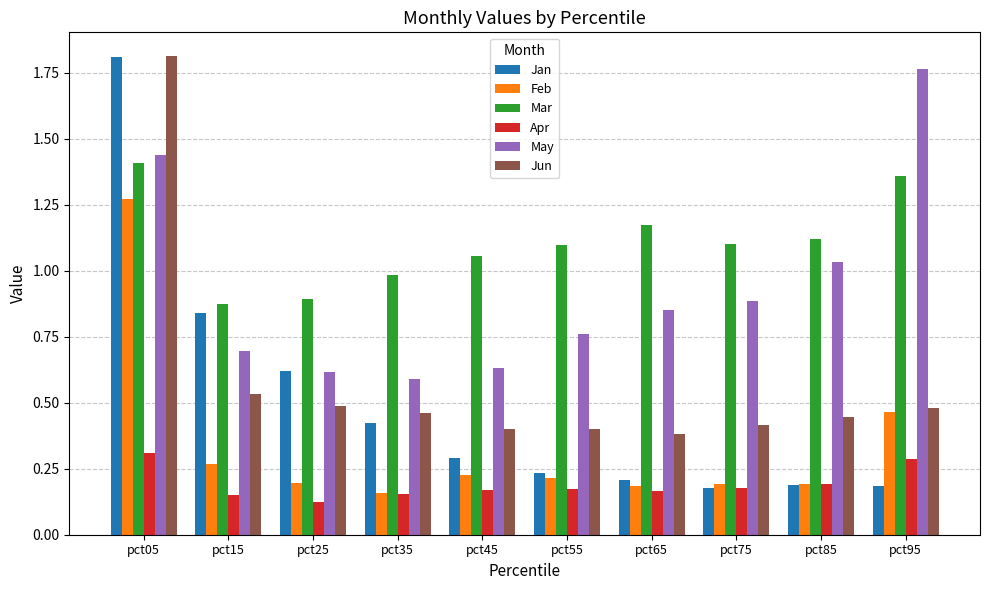

What is the sum of all May values?

9.3